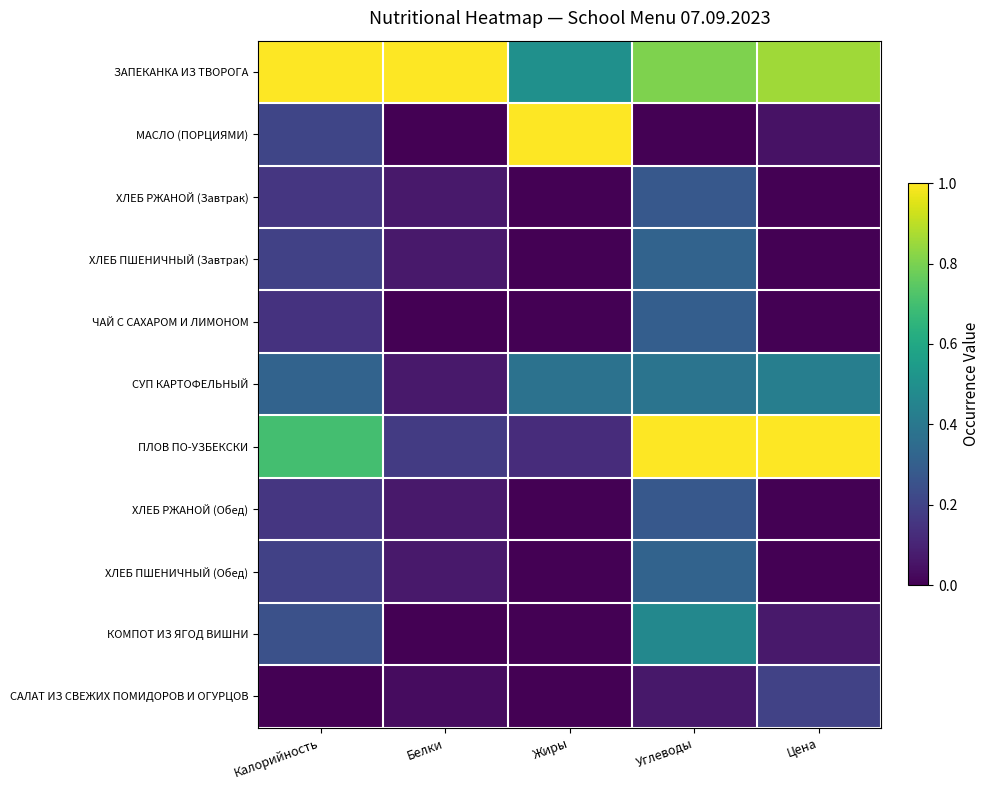

What is the spread (max minus min) of values at Цена?

1.0